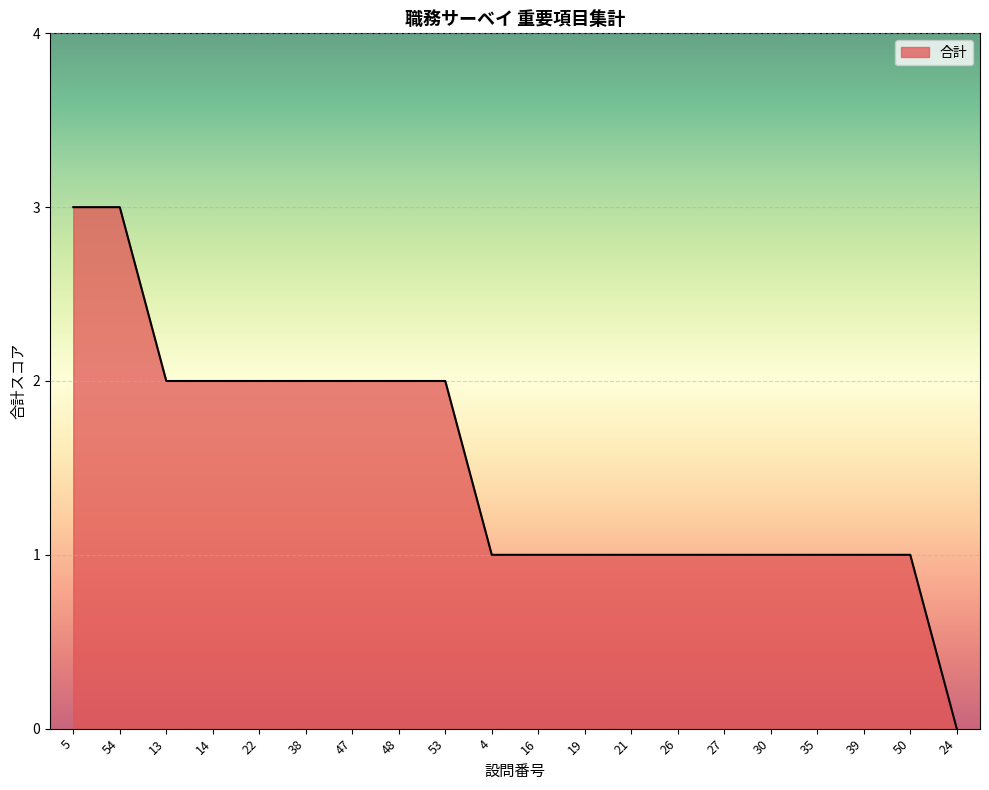

True or false: the data shows 1 at 5.

False